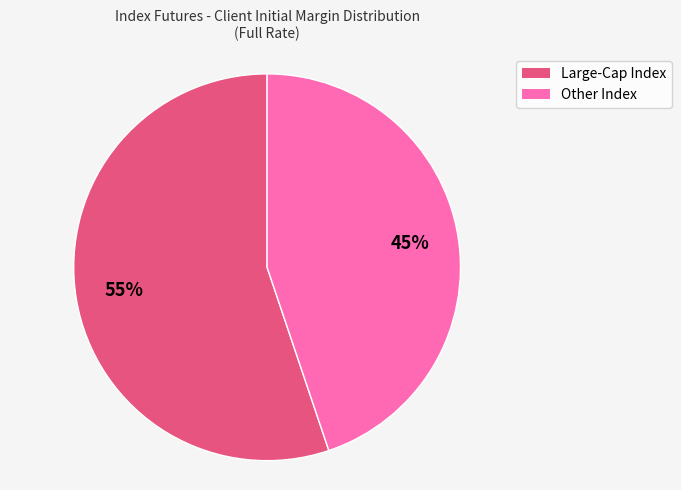

True or false: Large-Cap Index accounts for 46% of the total.

False